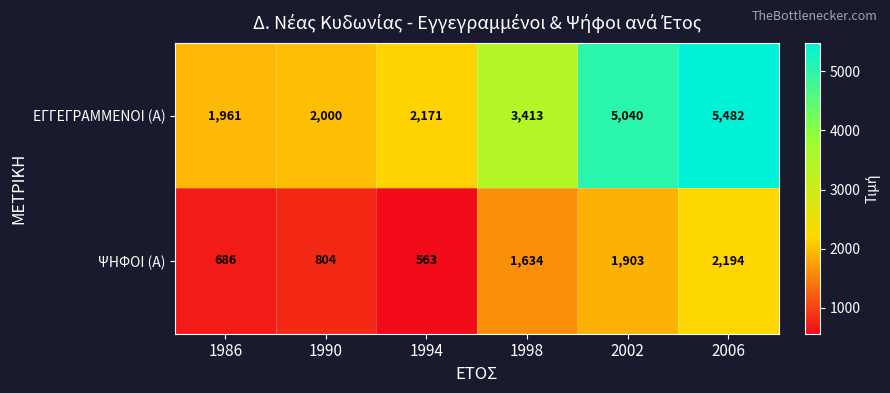

Which label corresponds to the largest value in the chart?

2006